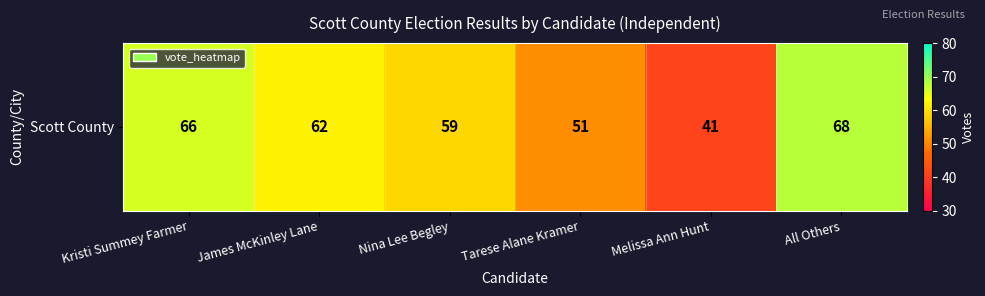

Reading right to left, transcribe all the data shown in this chart.

68	41	51	59	62	66